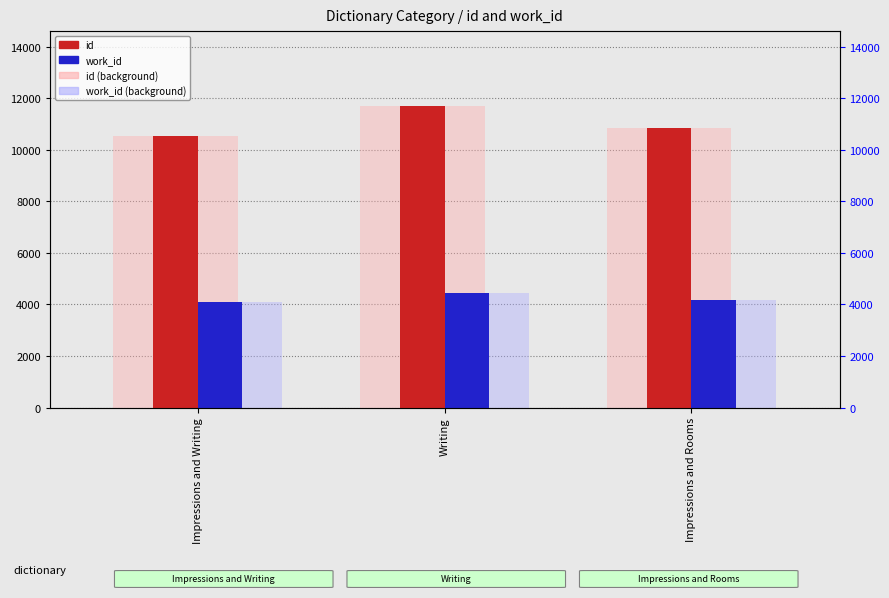

How many bars are there in each group?

4